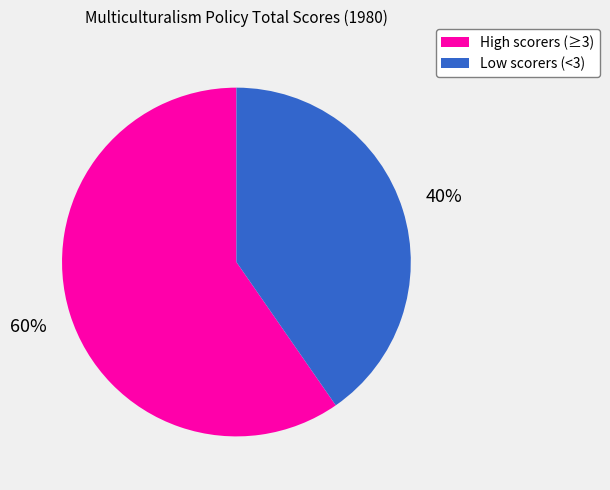

Is there a majority slice in this chart?

Yes